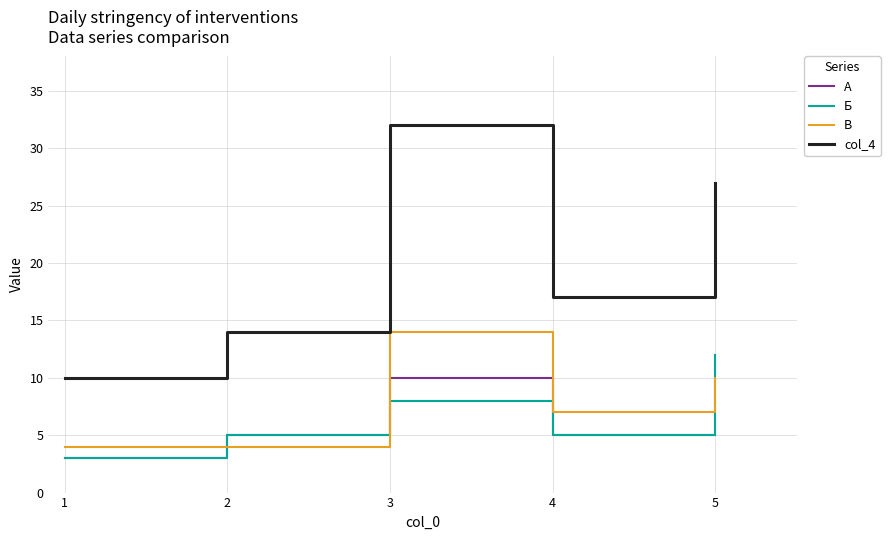

The col_4 series shows 4 at 4. True or false?

False